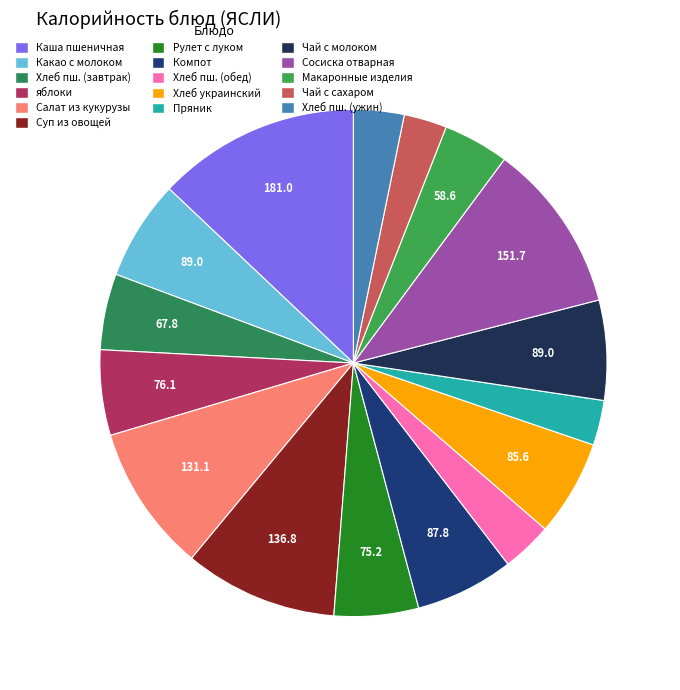

Which category has the biggest portion of the pie?

Каша пшеничная молочная жидкая